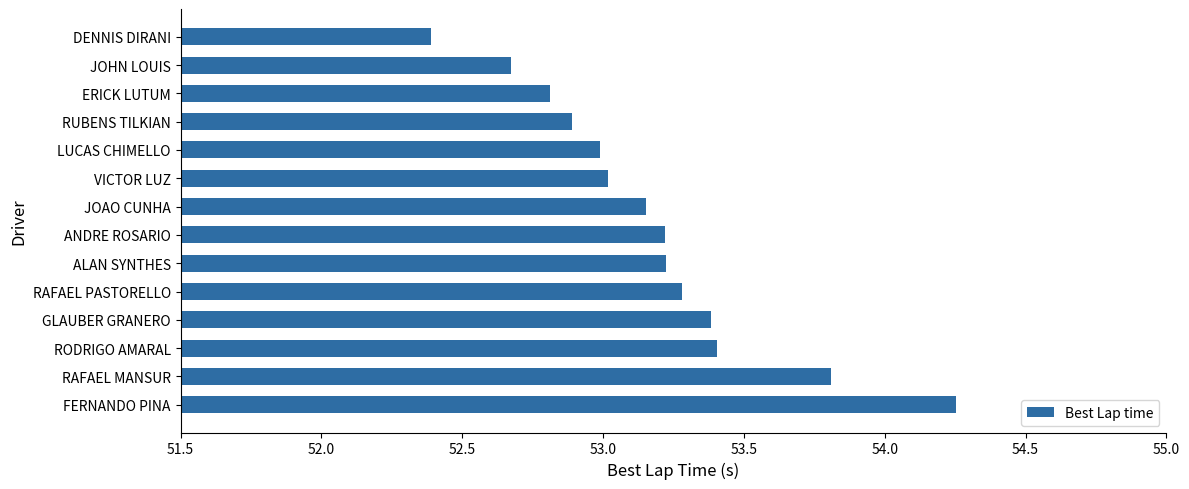

What is the sum of all values?

744.5